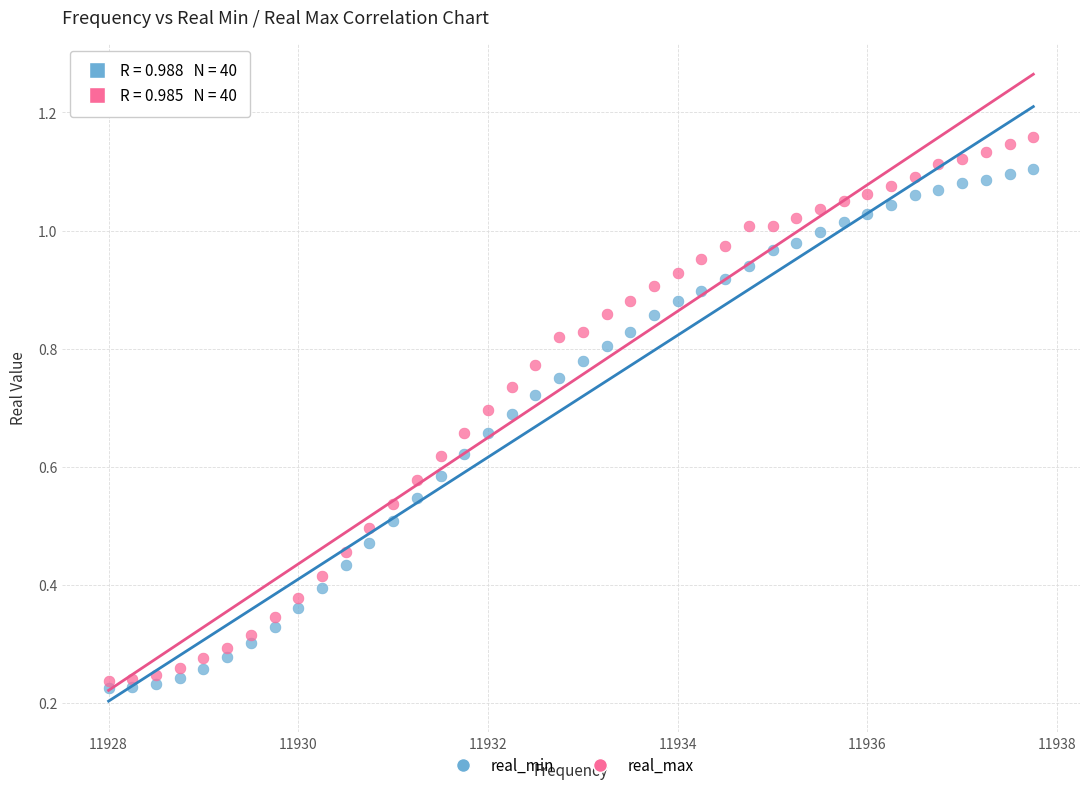

Across all data points, what is the range of X values (max minus min)?

9.8